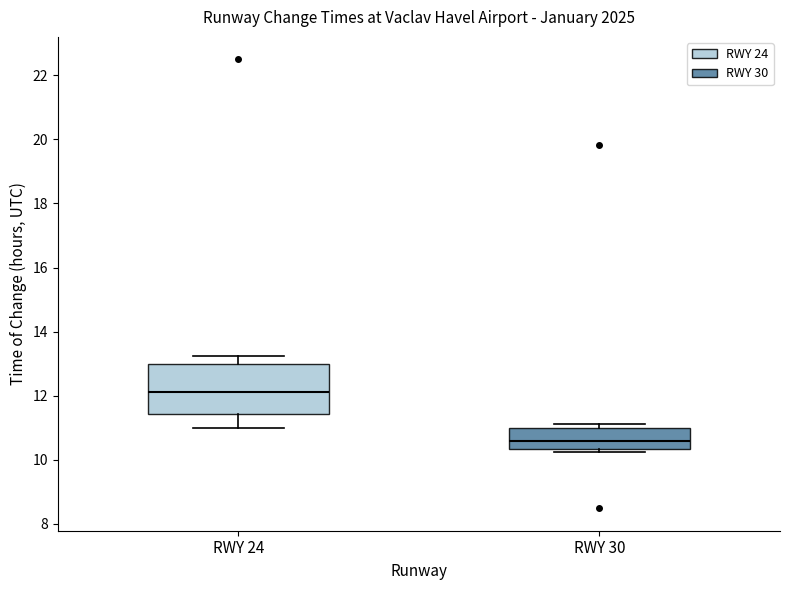

Where is the lower edge of the box for RWY 24 on the y-axis? The values are not printed on the chart, so give them approximately, as read against the axis.

11.4